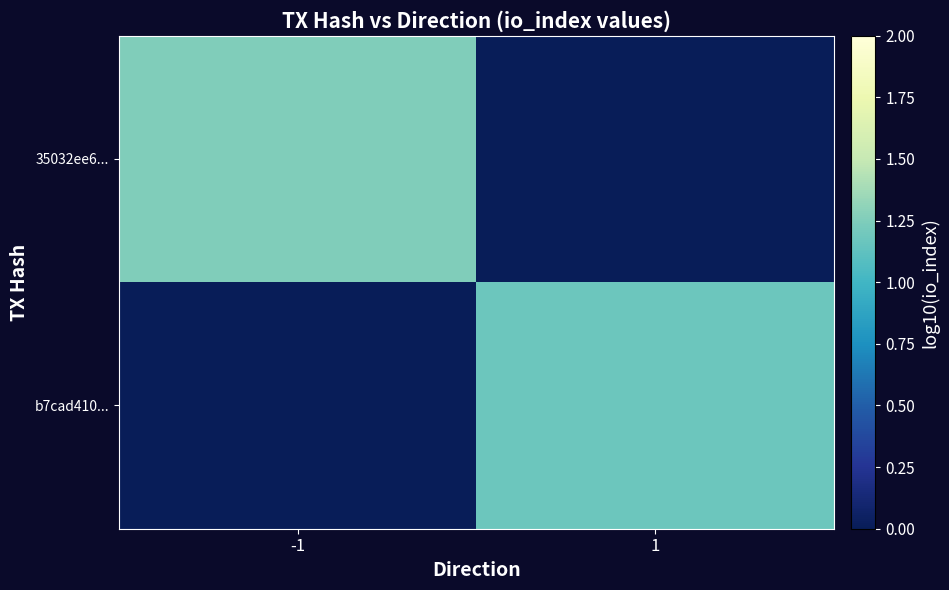

How many b7cad410... values are between 0 and 1?

1